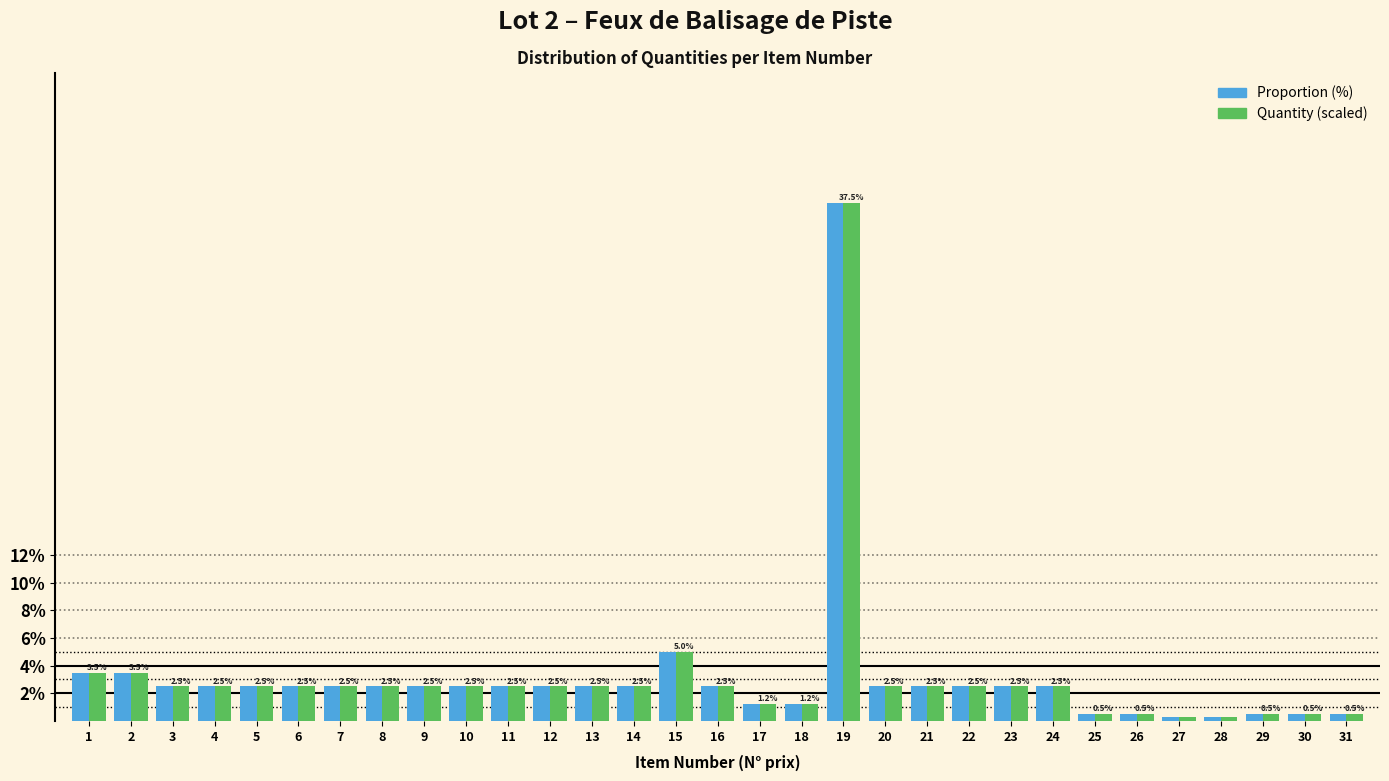

At which category is the sum across all series the highest?

19